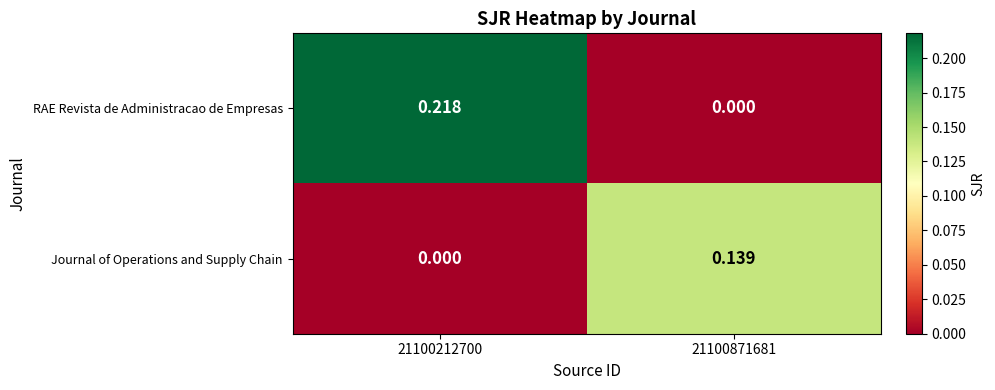

Which series has the largest range (max minus min)?

RAE Revista de Administracao de Empresas